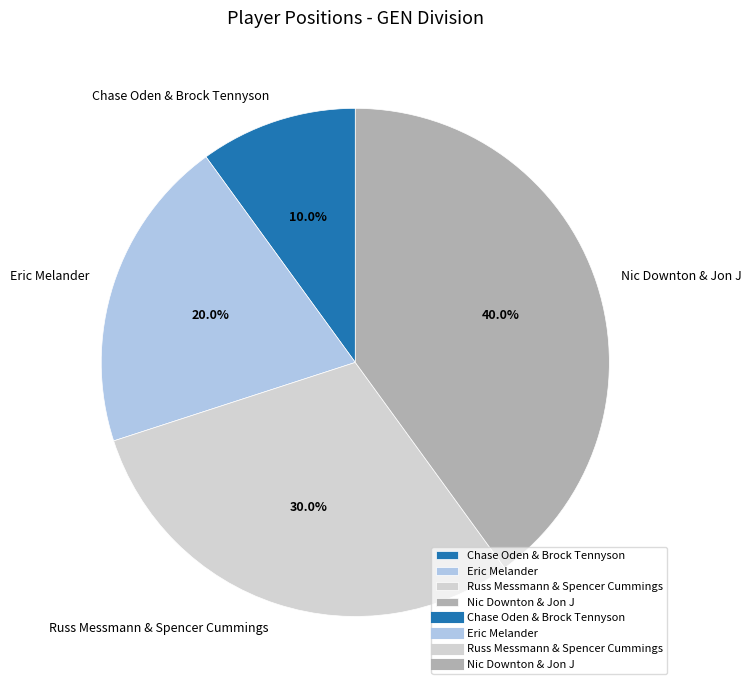

How much of the chart is everything except Russ Messmann & Spencer Cummings?

70.0%